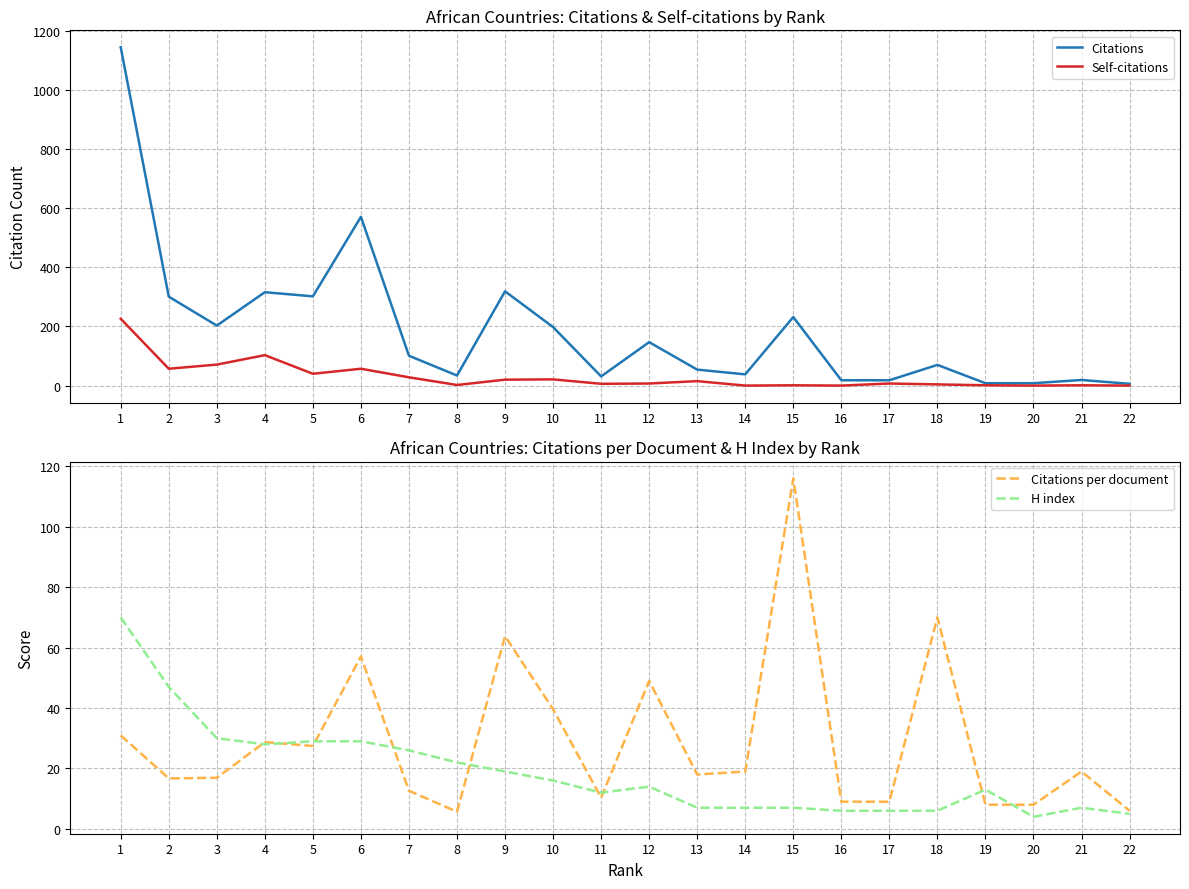

How many distinct data groups are displayed?

4